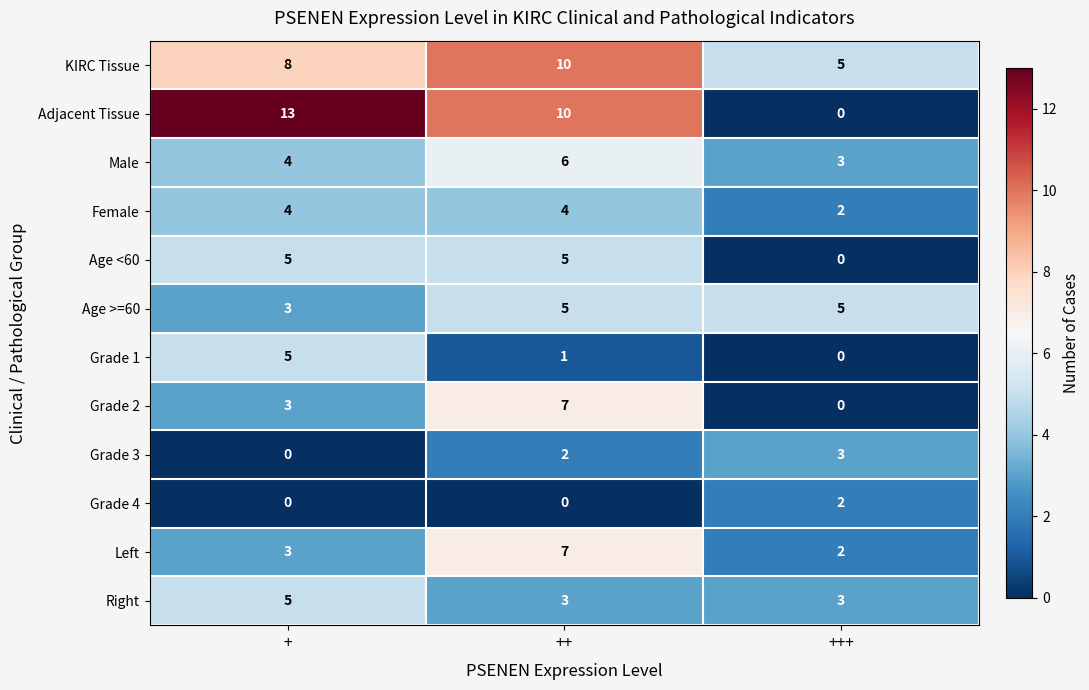

Rank the categories by Grade 2 value from highest to lowest.

++, +, +++